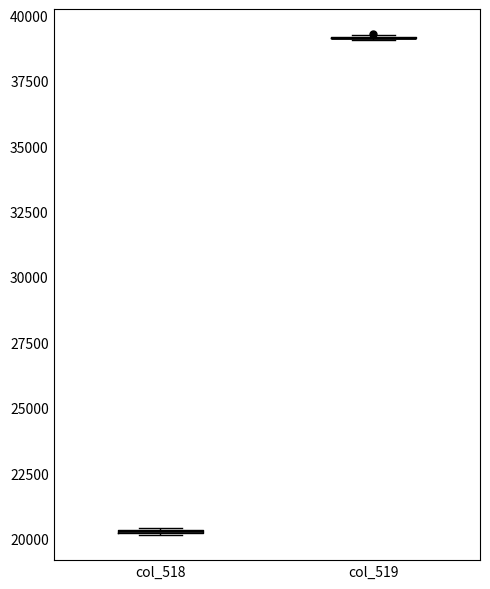

Where is the lower edge of the box for col_518 on the y-axis? The values are not printed on the chart, so give them approximately, as read against the axis.

20000